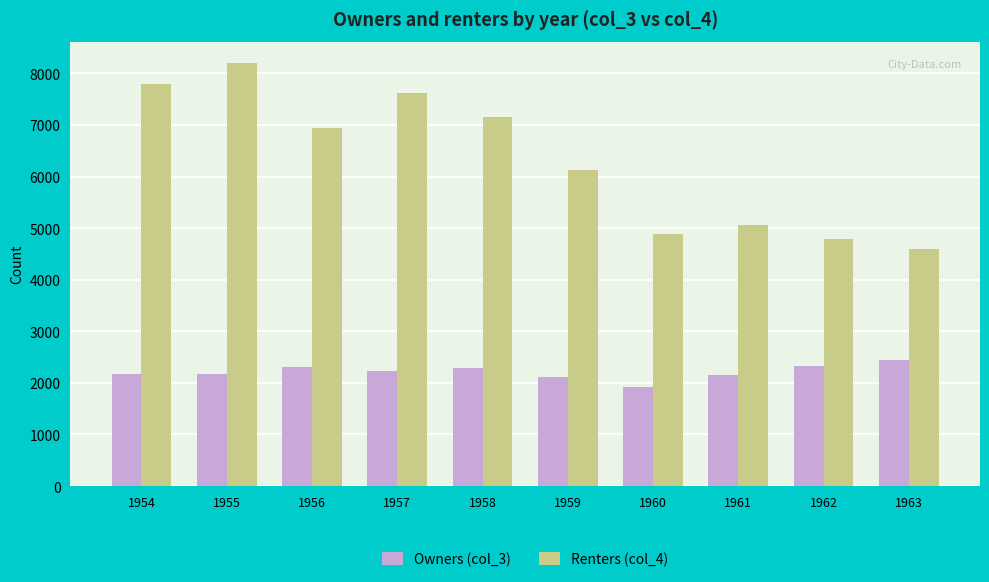

Which series changed the most between 1956 and 1957?

Renters (col_4)